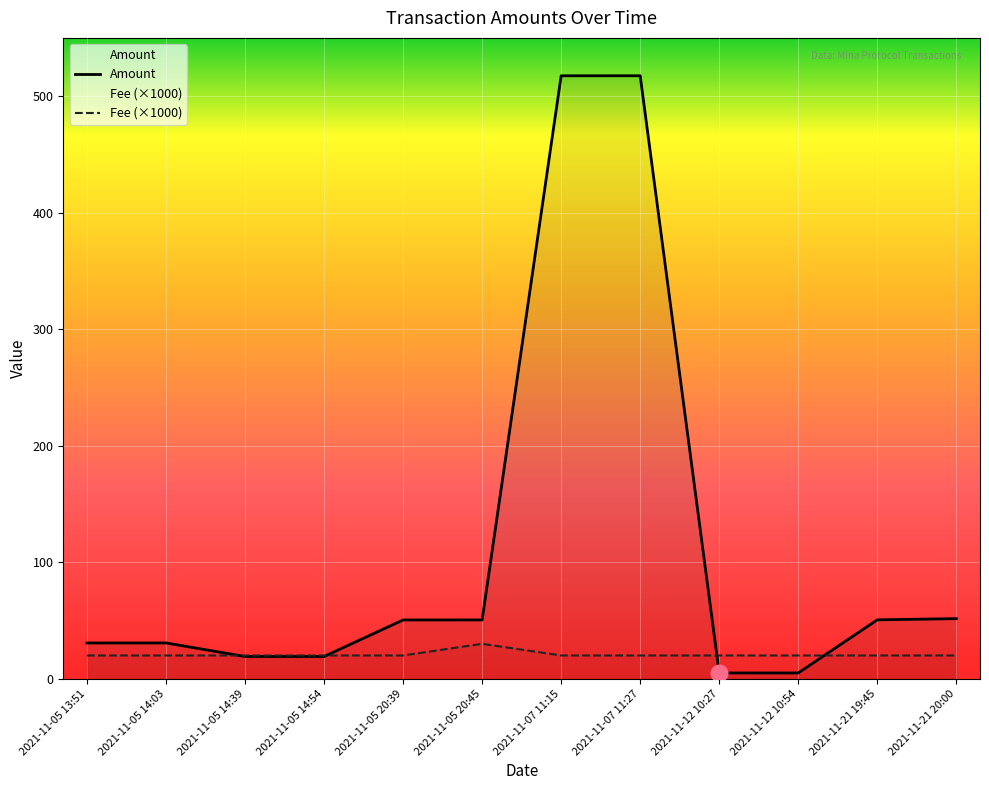

True or false: Amount and Fee intersect in this chart.

True